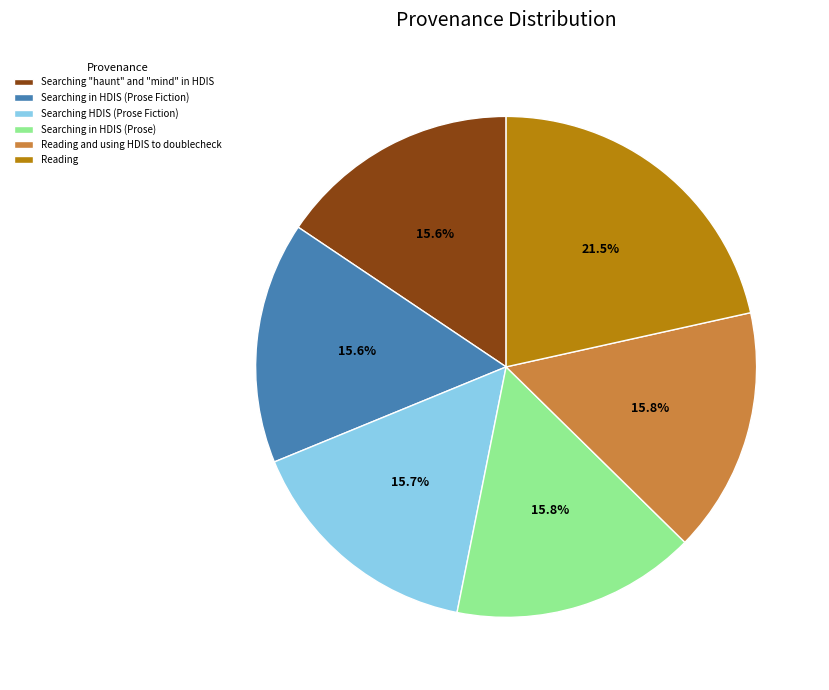

Is Reading and using HDIS to doublecheck the majority of the pie?

No